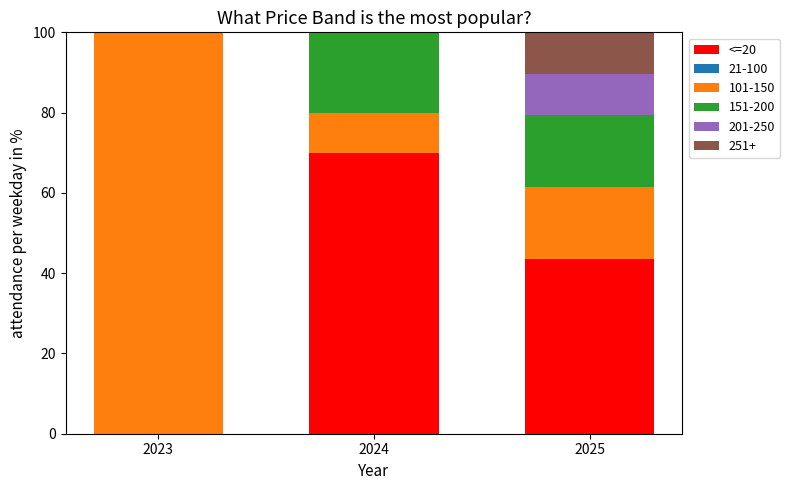

What is the total value across all series at 2023?

100.0